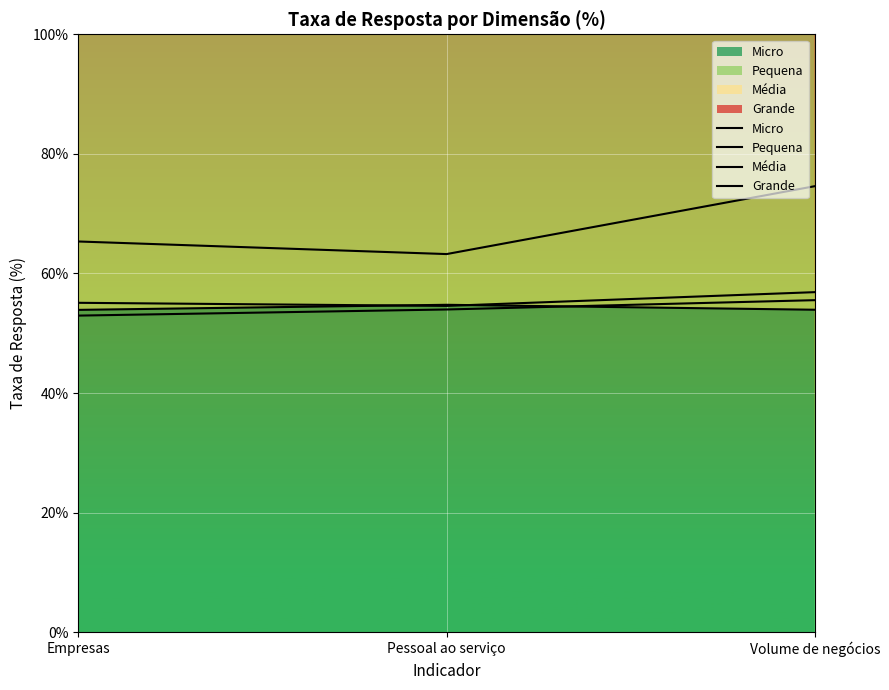

What is the value of the Micro point at the 1st from the left?

53.9